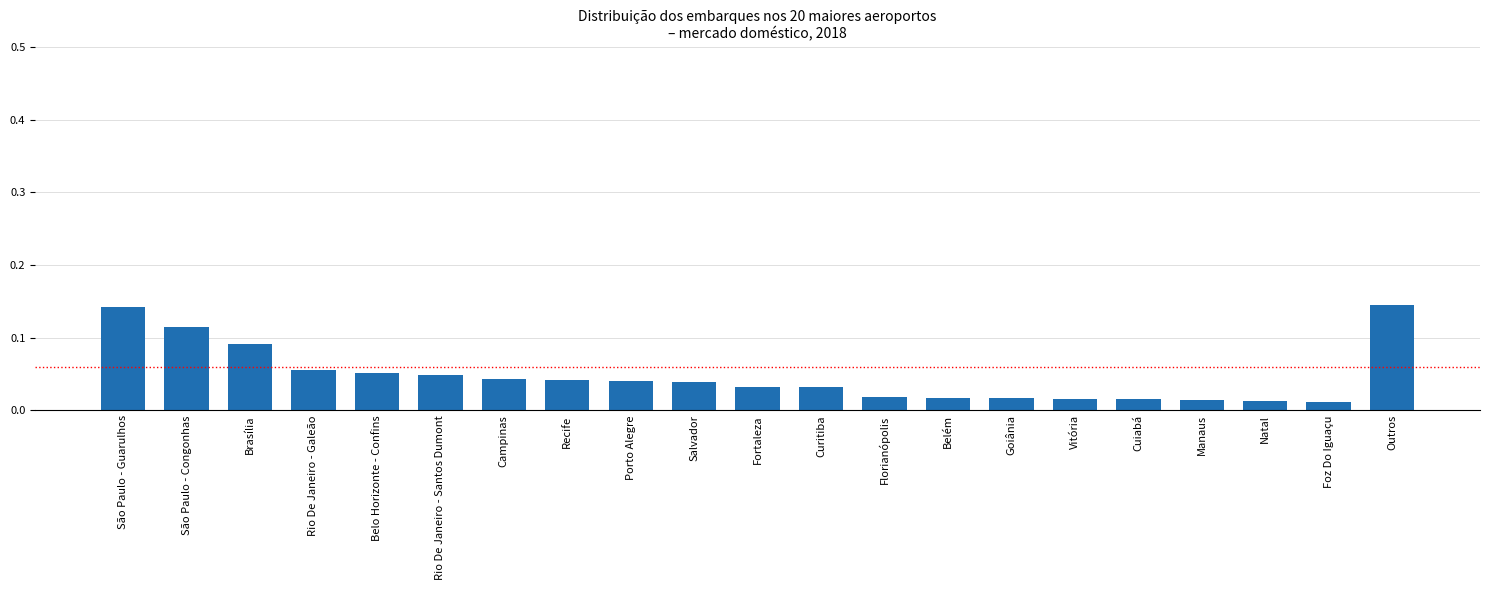

What is the sum of all values?

1.0